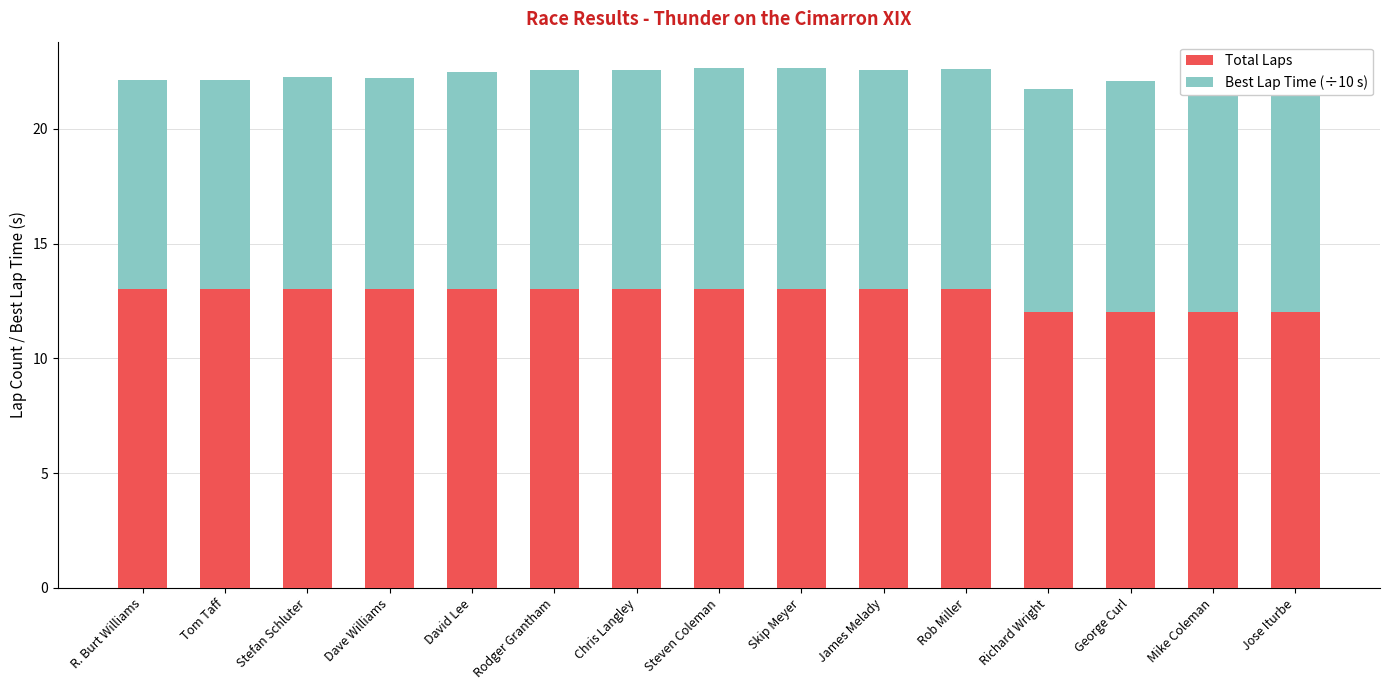

Rank the categories by Total Laps value from highest to lowest.

R. Burt Williams, Tom Taff, Stefan Schluter, Dave Williams, David Lee, Rodger Grantham, Chris Langley, Steven Coleman, Skip Meyer, James Melady, Rob Miller, Richard Wright, George Curl, Mike Coleman, Jose Iturbe